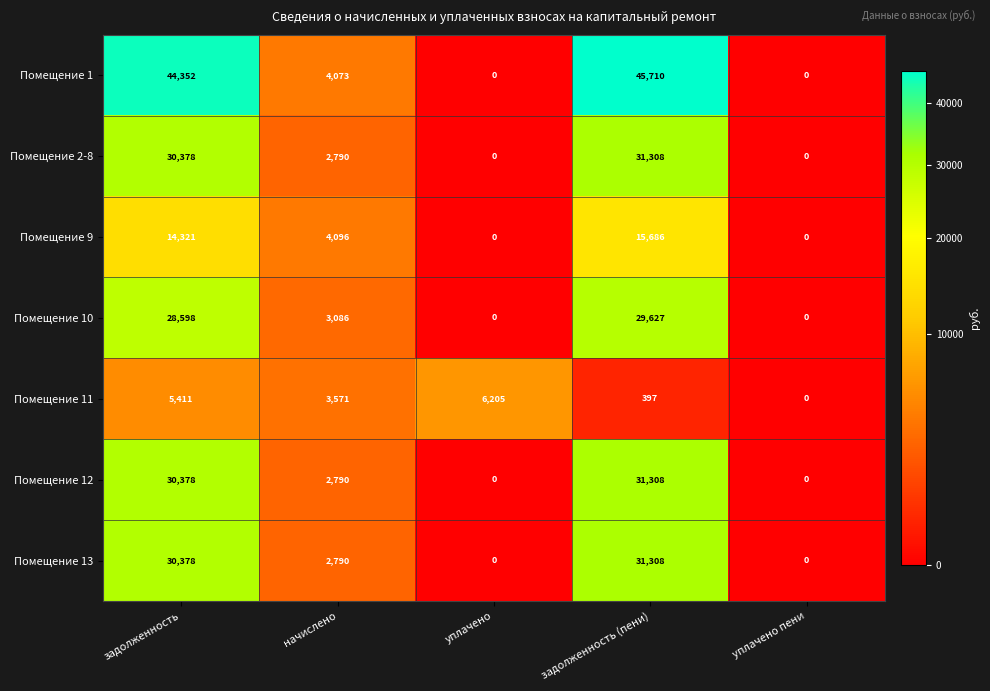

Which category has the highest value in the Помещение 12 series?

задолженность (пени)